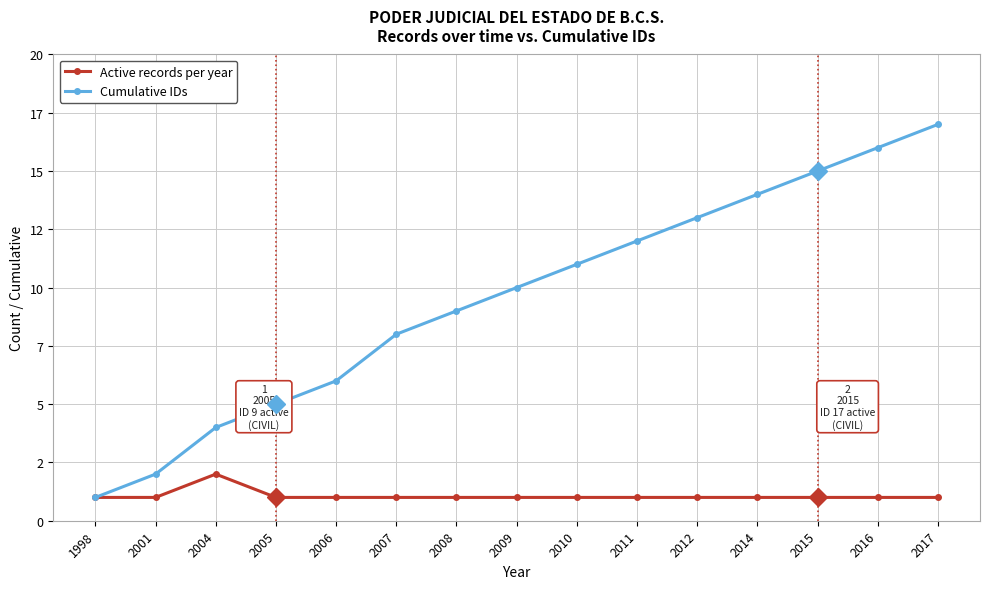

Is this an area chart (filled region under the line)?

No